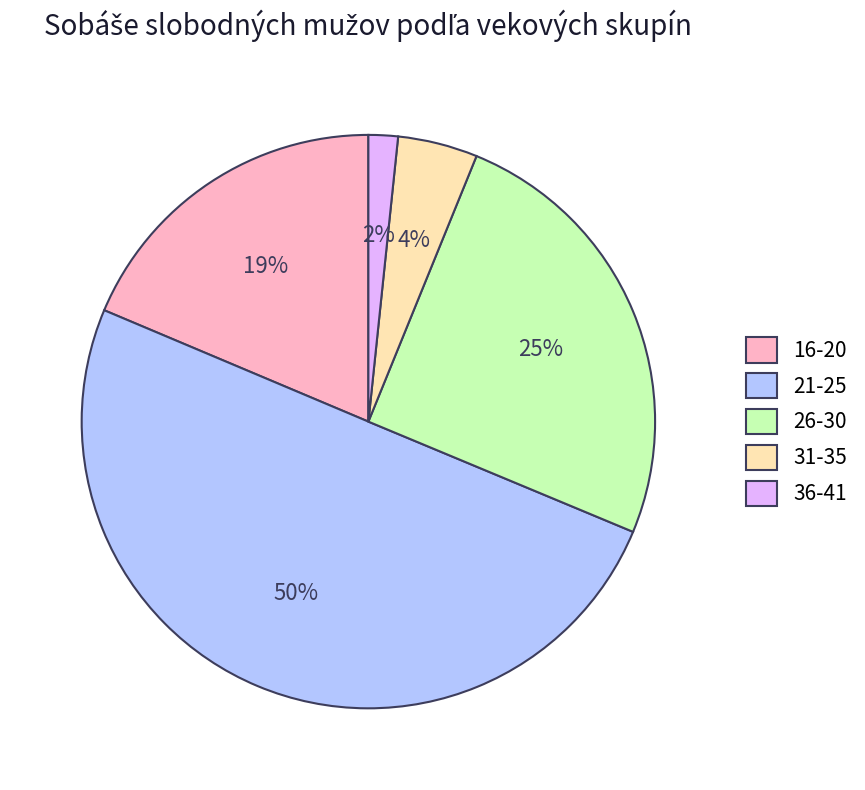

True or false: 21-25 accounts for 61% of the total.

False